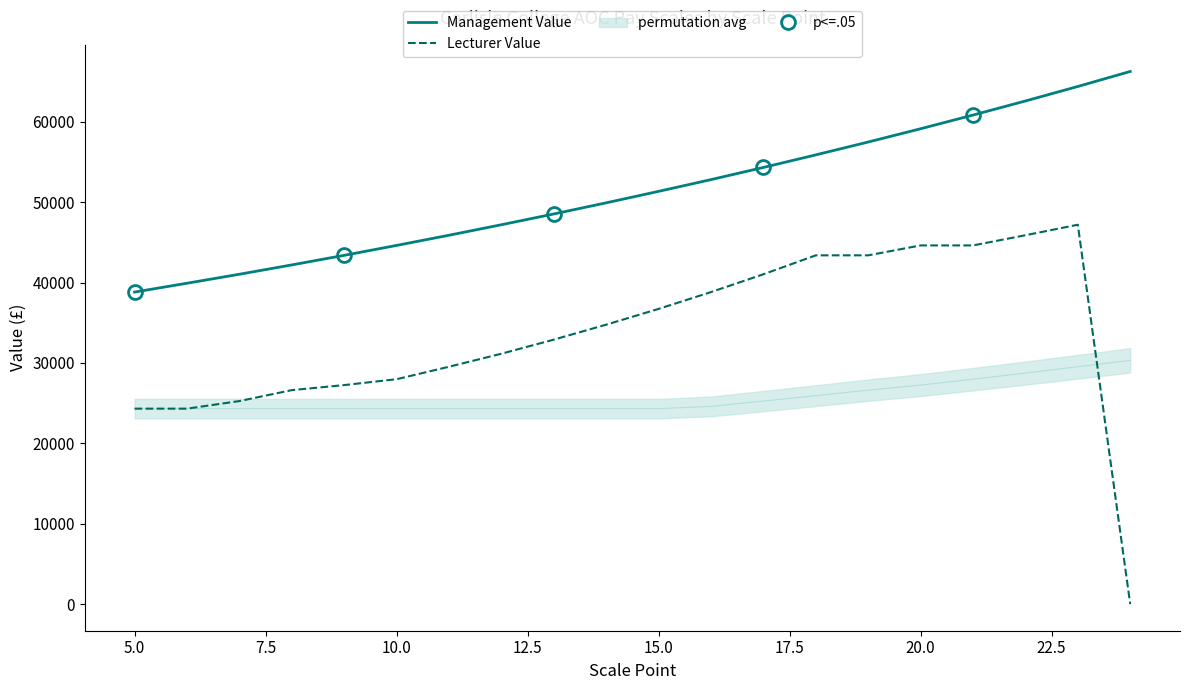

Which series has the widest spread of values?

Lecturer Value